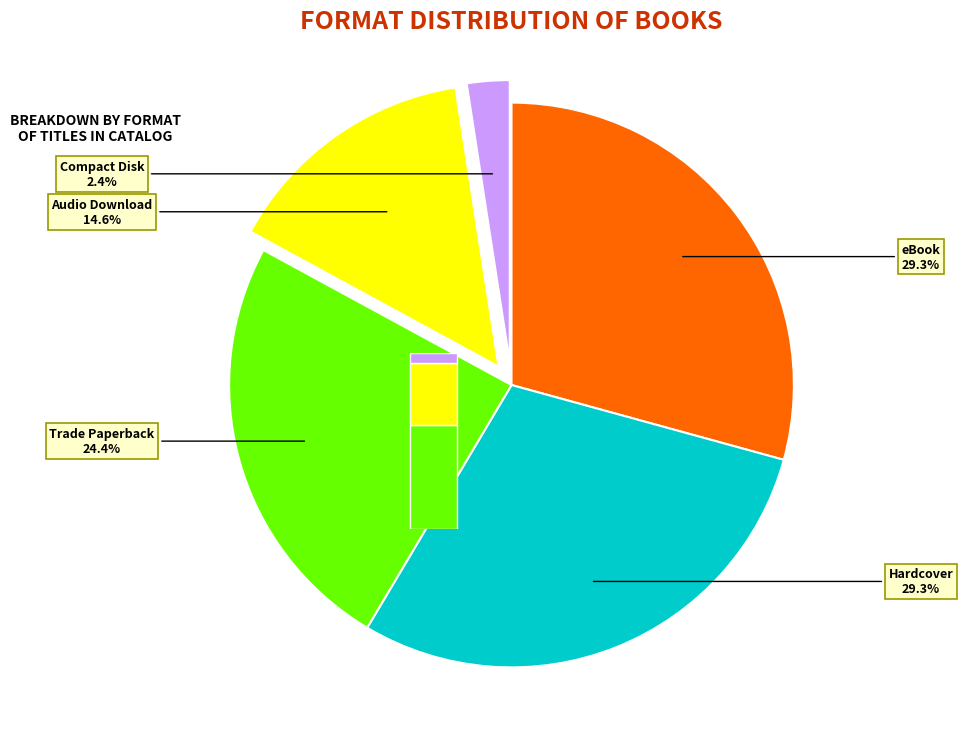

Is there a majority slice in this chart?

No